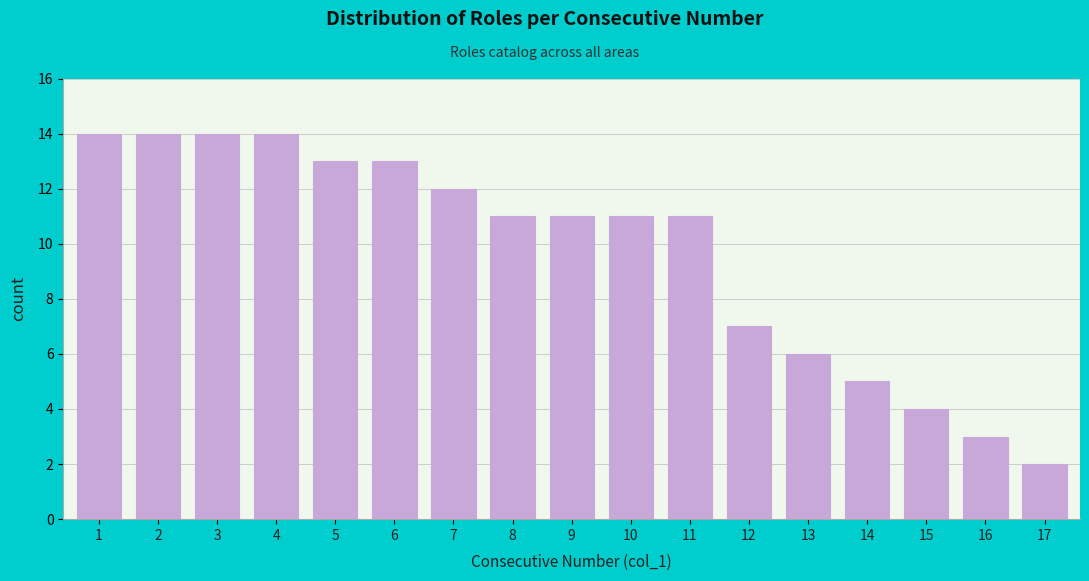

Reading left to right, what are all the values shown in this chart?

1=14	2=14	3=14	4=14	5=13	6=13	7=12	8=11	9=11	10=11	11=11	12=7	13=6	14=5	15=4	16=3	17=2